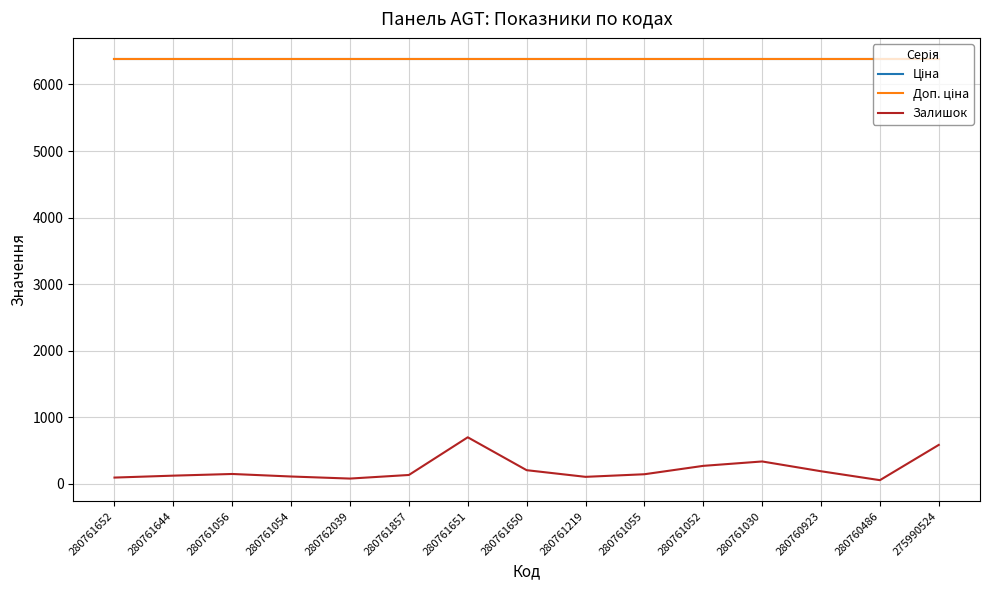

Is this an area chart (filled region under the line)?

No